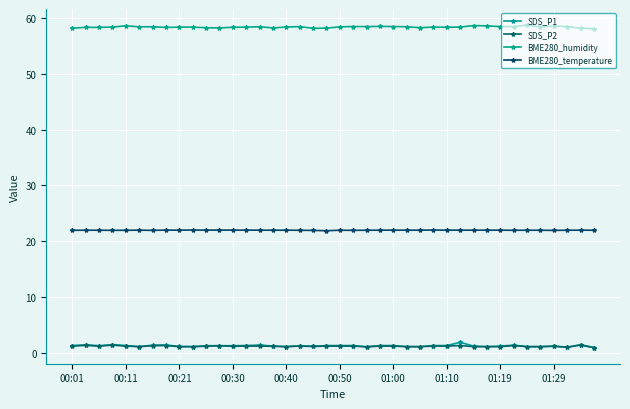

How many series are shown in this chart?

4